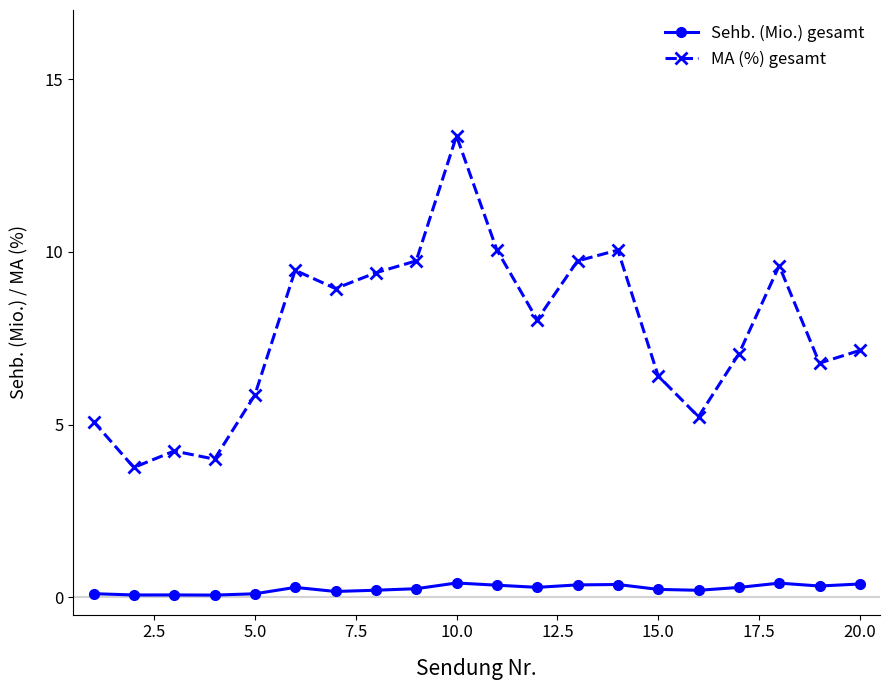

List the series in order of their peak value, lowest first.

Sehb. (Mio.) gesamt, MA (%) gesamt